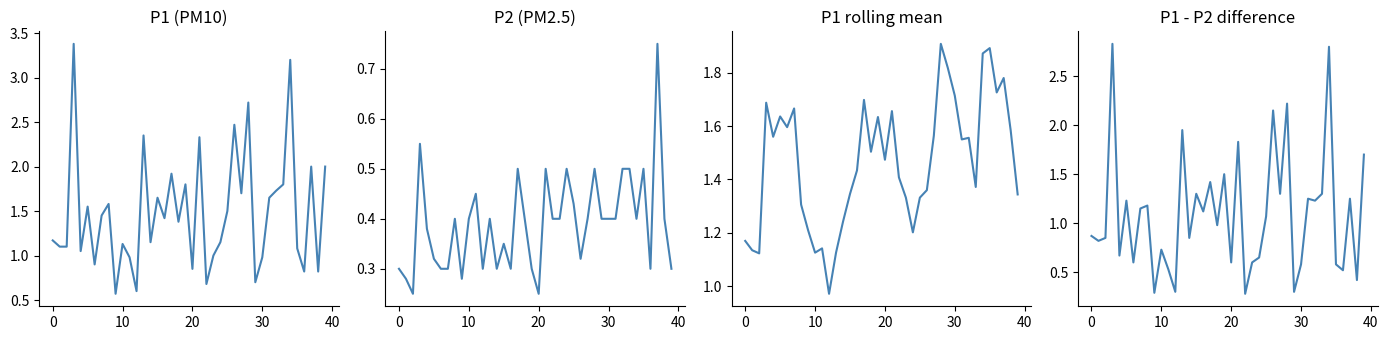

Does the chart have visible grid lines?

No